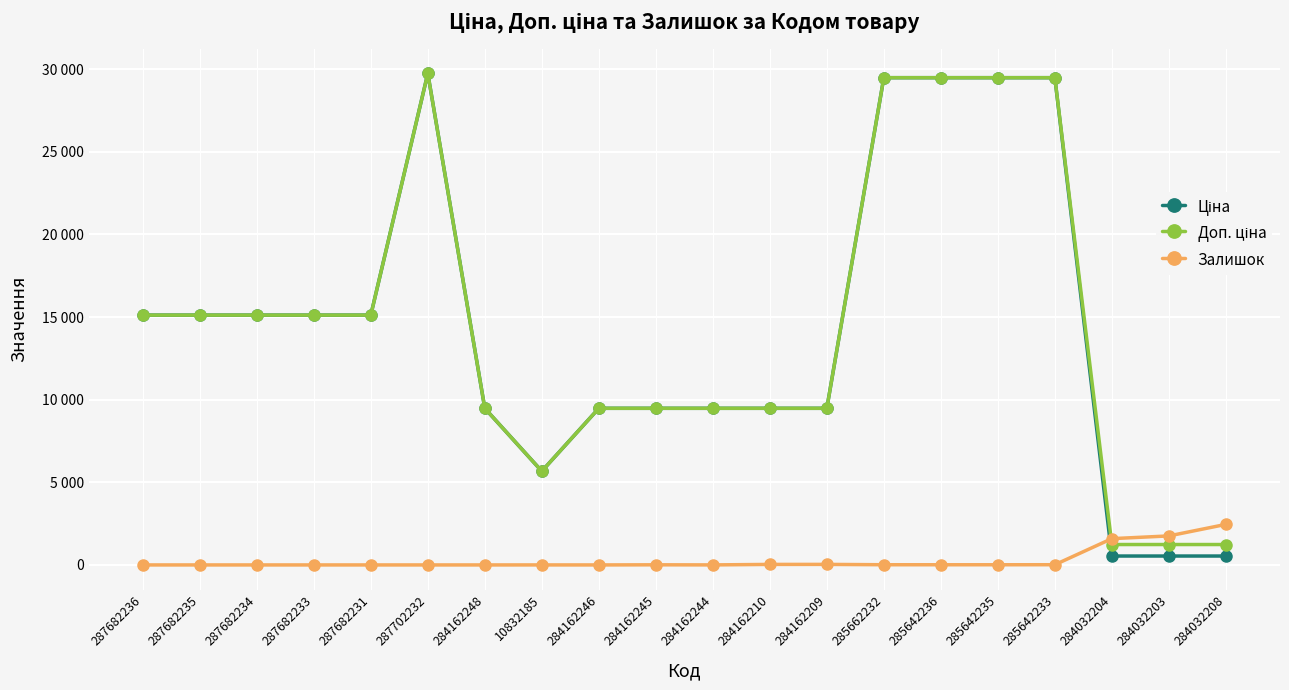

Is this an area chart (filled region under the line)?

No